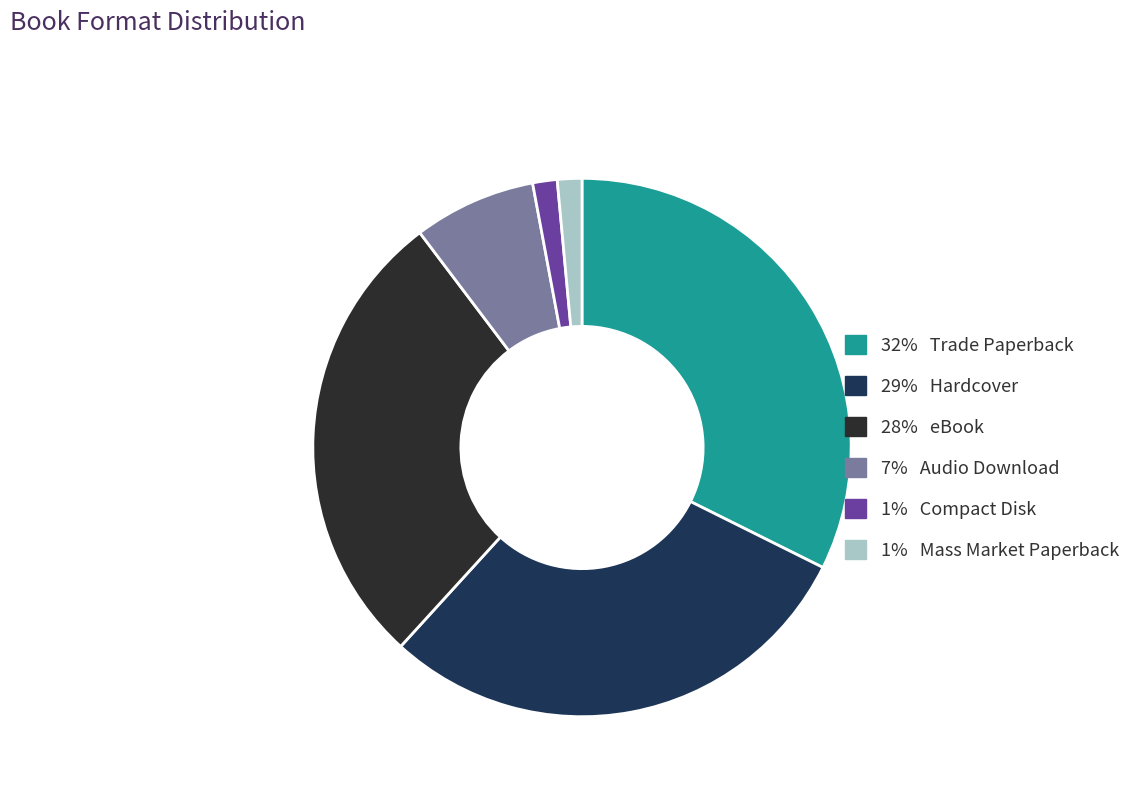

Is there a majority slice in this chart?

No